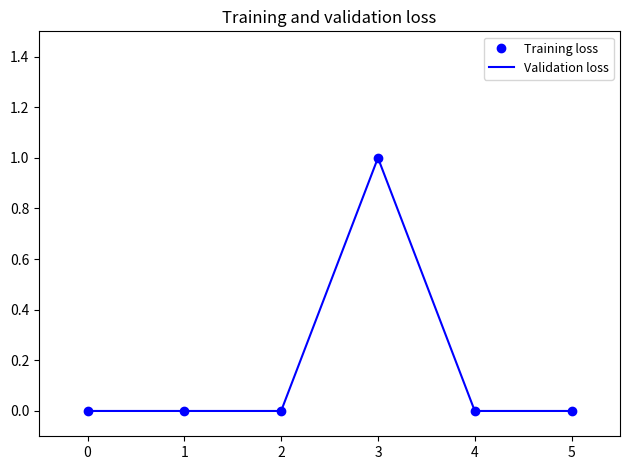

Rank the series by their maximum value, from lowest to highest.

Training loss, Validation loss